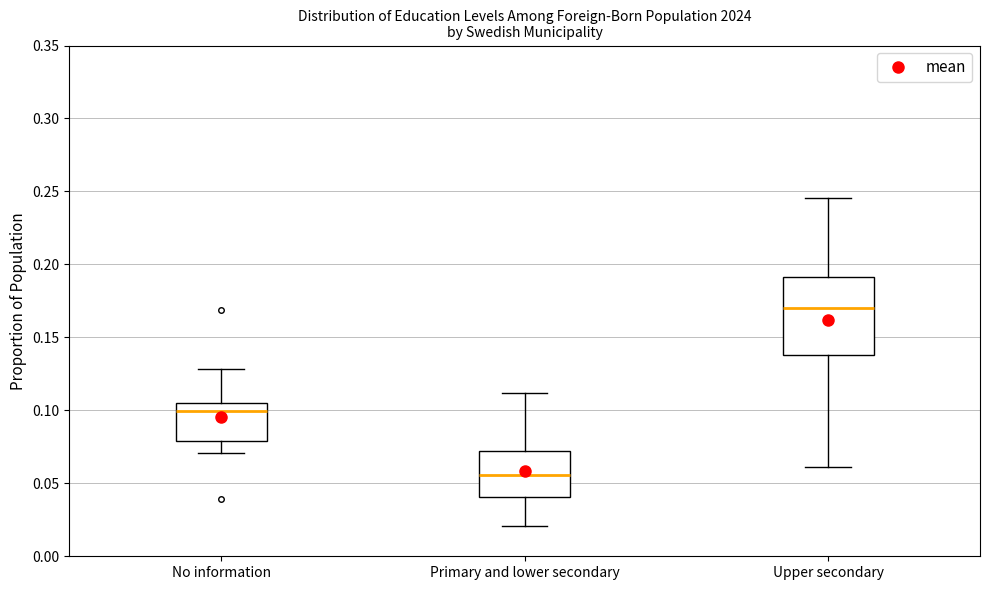

Reading left to right, transcribe this box plot: for each box, give where its median line is, the range the box spans, and where its two whiskers end, as read against the y-axis. The values are not printed on the chart, so give them approximately, as read against the axis.

No information: median 0.100, box 0.080 to 0.105, whiskers 0.070 to 0.130
Primary and lower secondary: median 0.055, box 0.040 to 0.070, whiskers 0.020 to 0.110
Upper secondary: median 0.170, box 0.140 to 0.190, whiskers 0.060 to 0.245